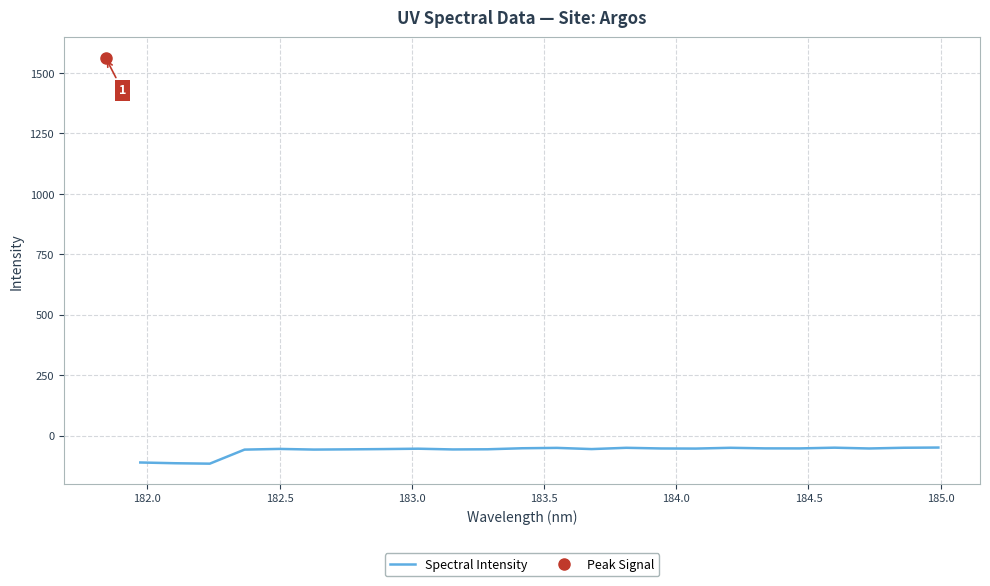

What is the average value?

-60.5